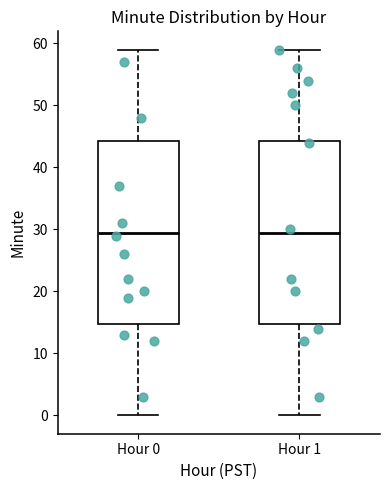

Reading left to right, read every box against the y-axis: the position of its median line, the range the box covers, and the ends of its whiskers. The values are not printed on the chart, so give them approximately, as read against the axis.

Hour 0: median 30, box 15 to 44, whiskers 0 to 59
Hour 1: median 30, box 15 to 44, whiskers 0 to 59